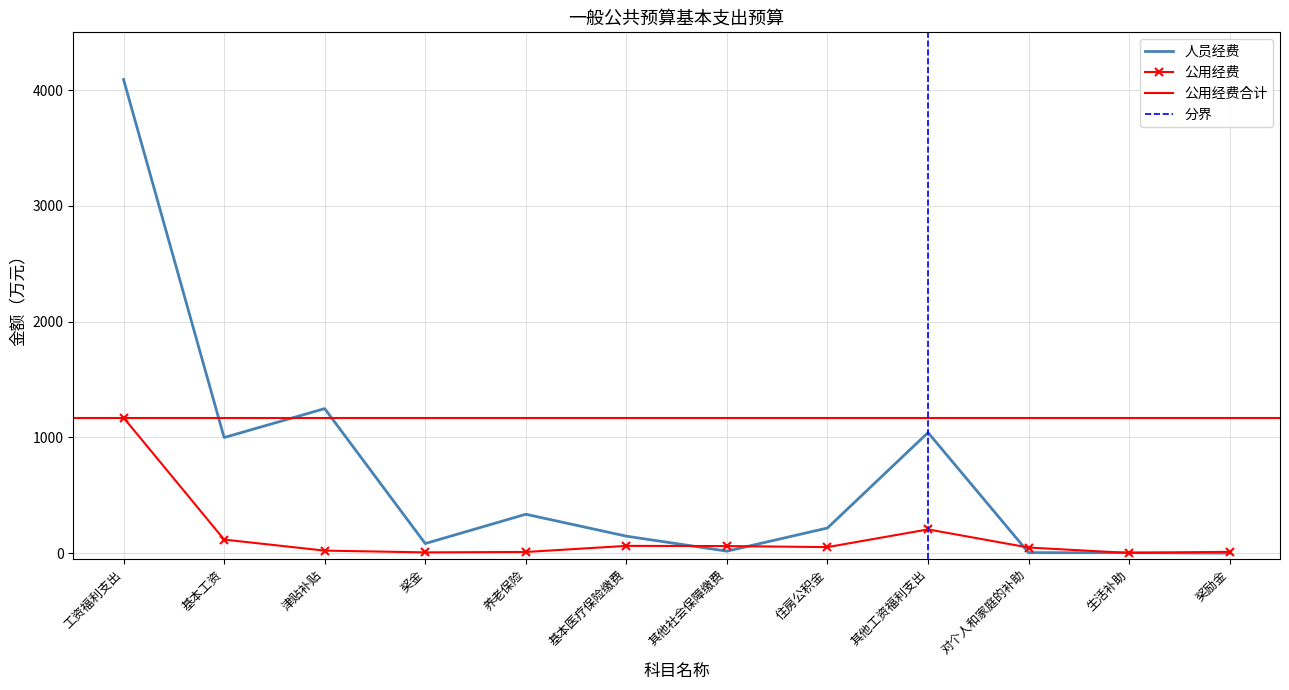

Which series has the widest spread of values?

人员经费